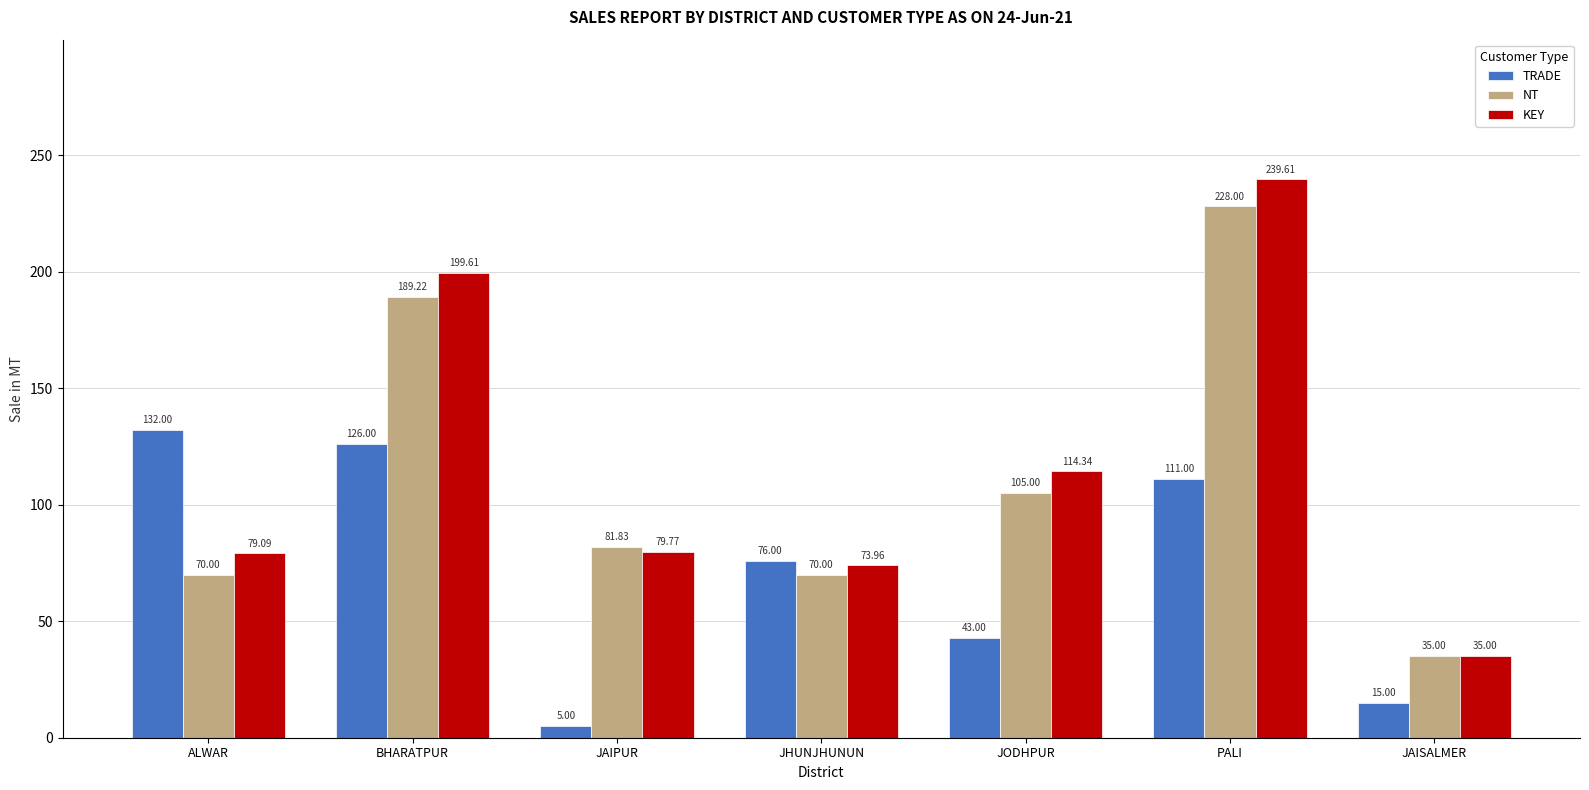

At which category is the sum across all series the highest?

PALI